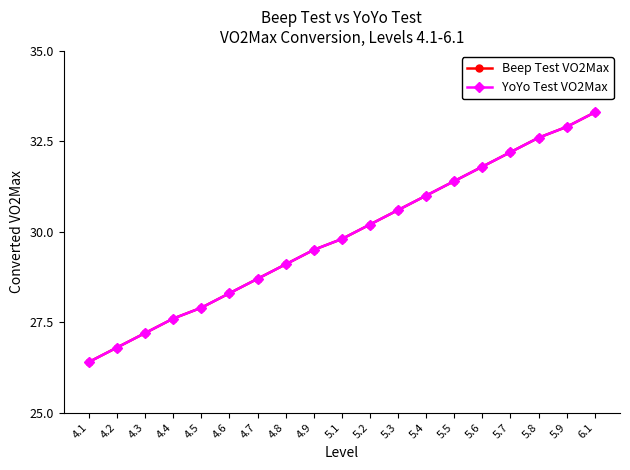

Is this an area chart (filled region under the line)?

No